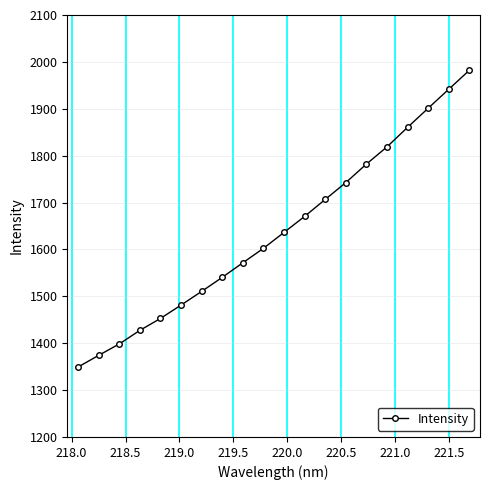

What is the average value?

1637.4